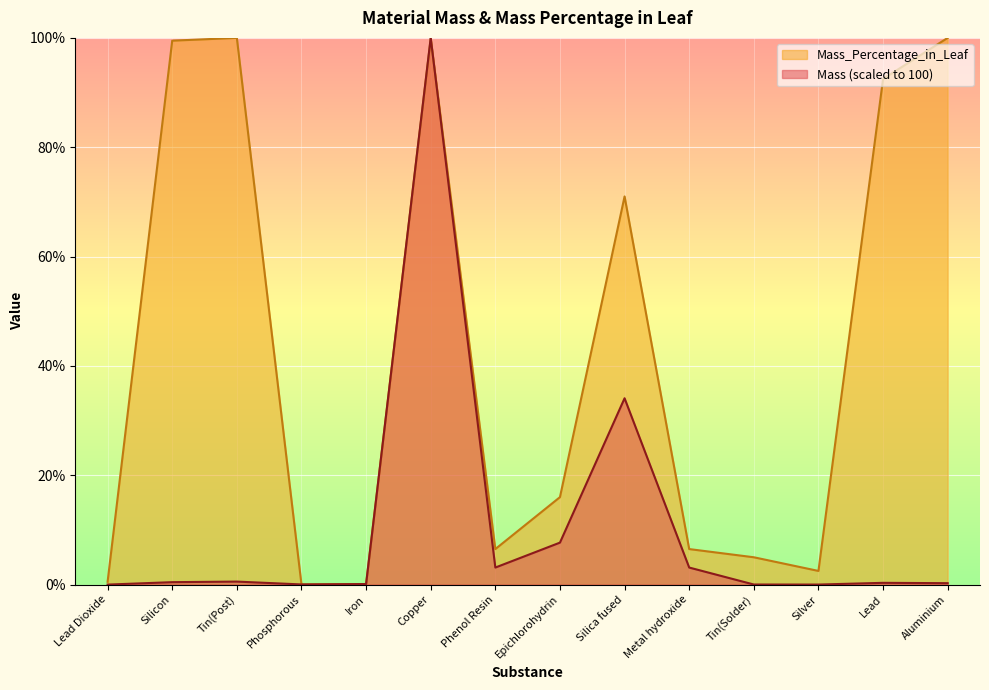

How many intersections are there between Mass_Percentage_in_Leaf and Mass?

2